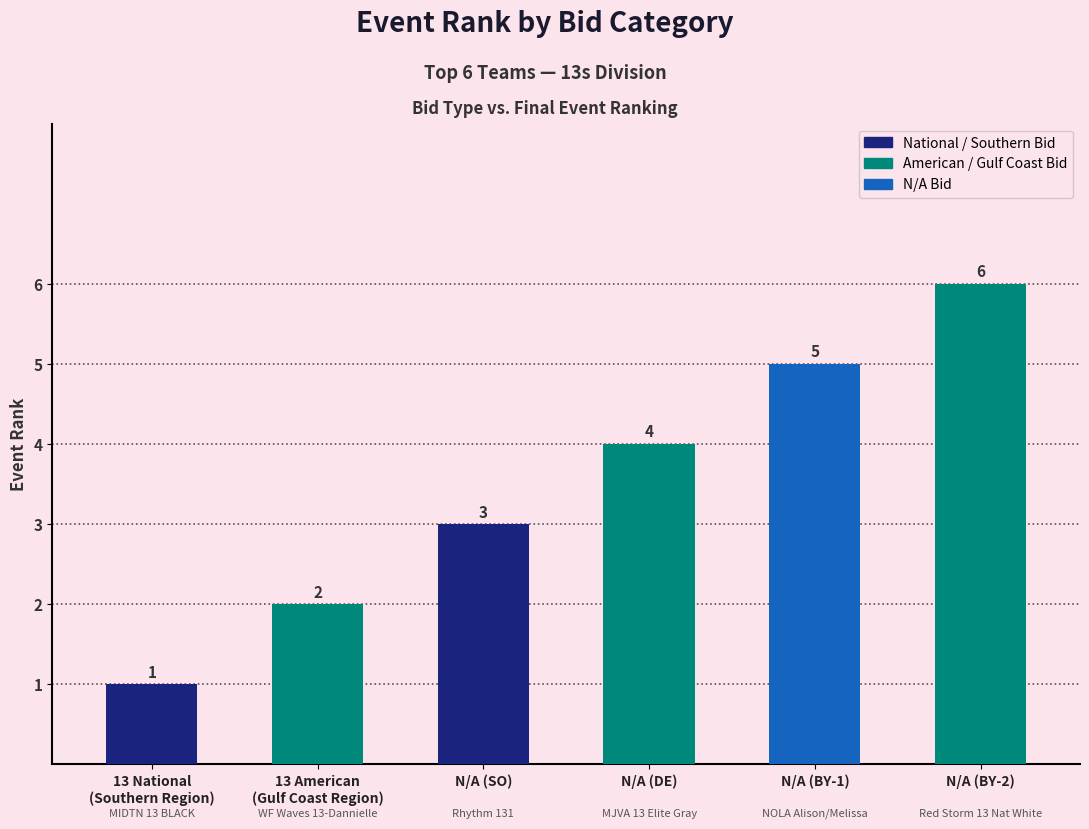

How many values are between 2 and 5?

4